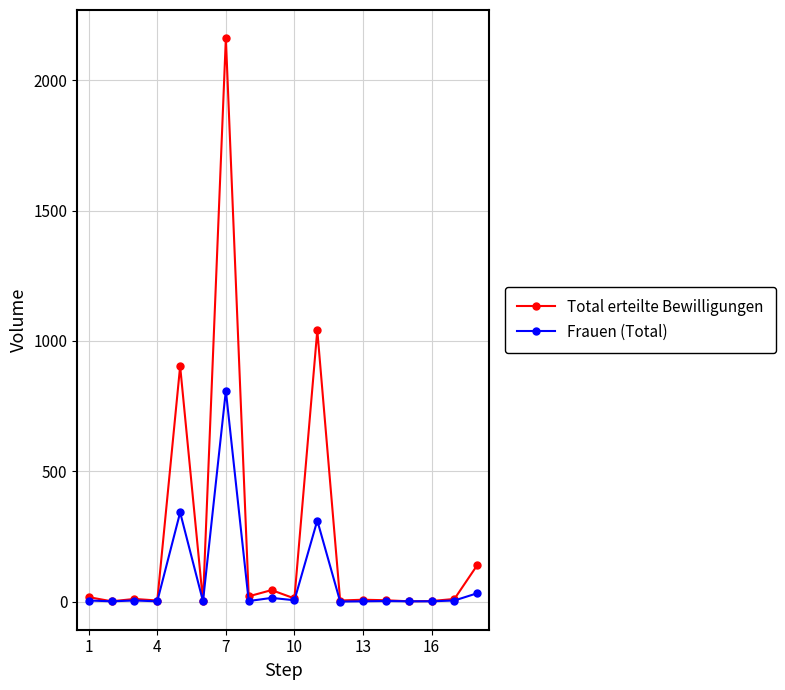

Rank the series by their maximum value, from highest to lowest.

Total erteilte Bewilligungen, Frauen (Total)